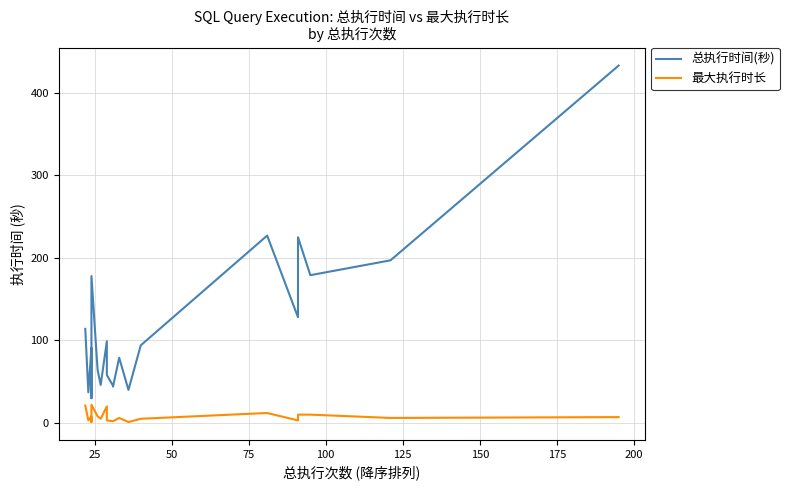

What is the spread (max minus min) of values at 17?

169